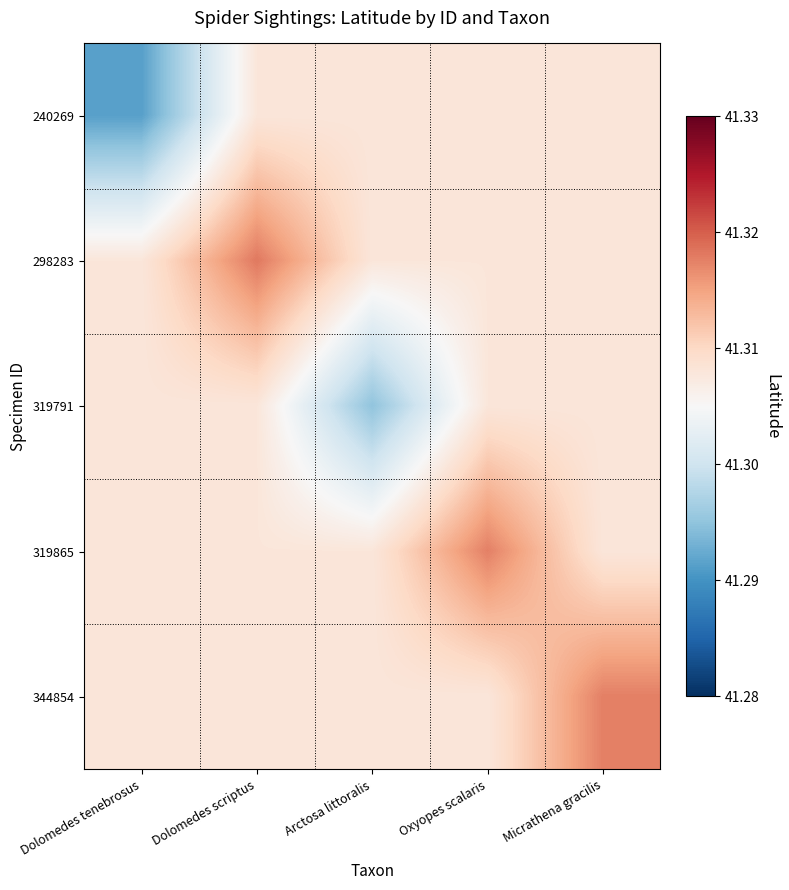

Rank the series by their maximum value, from highest to lowest.

298283, 319865, 344854, 240269, 319791